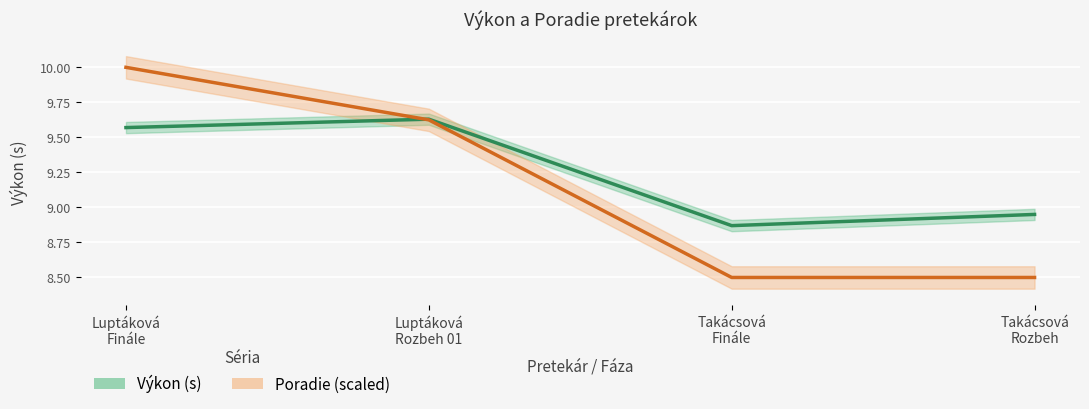

Which series changed the most between Luptáková
Finále and Takácsová
Finále?

Poradie (scaled)